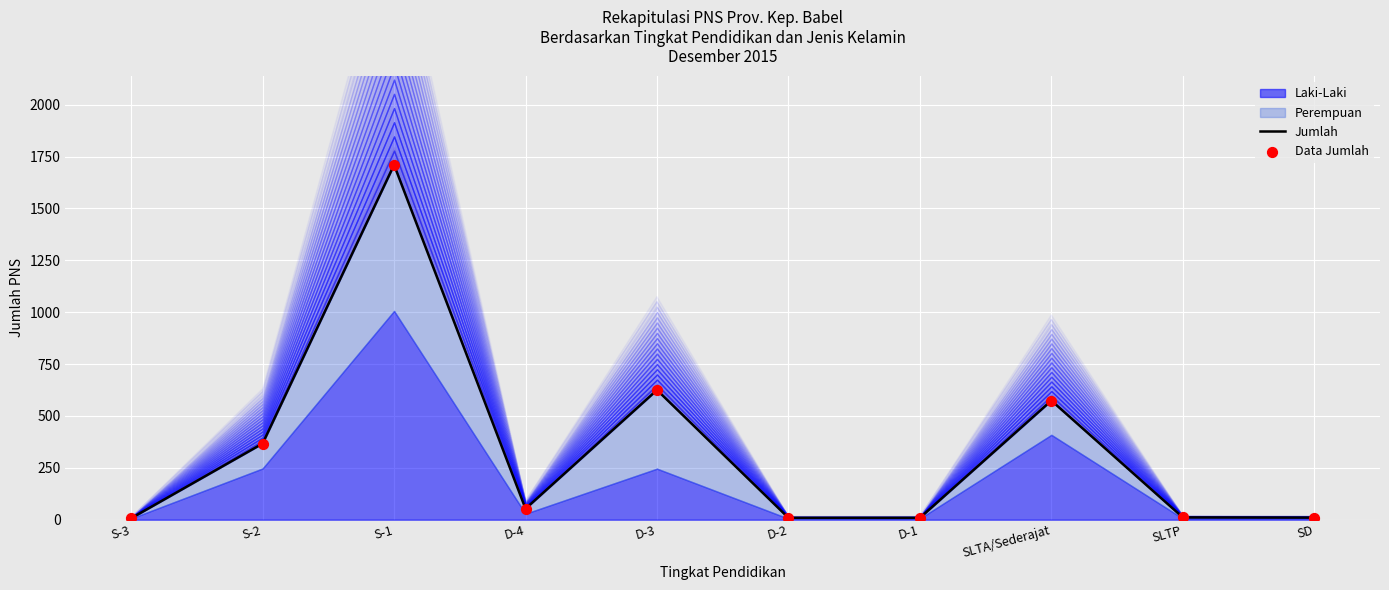

Which series has the largest Y range (max minus min)?

Jumlah